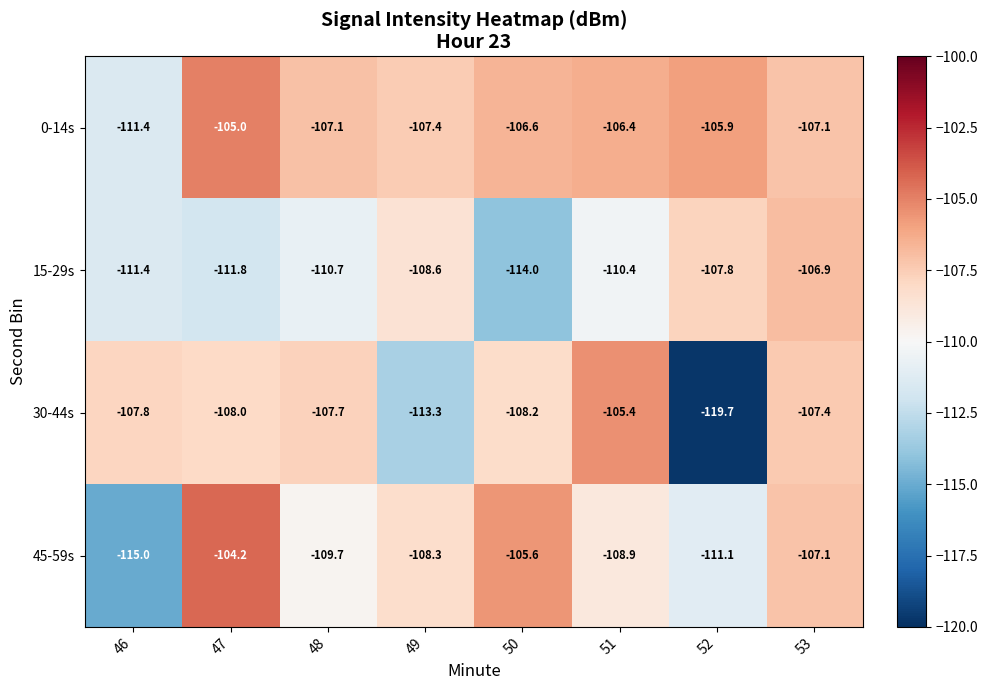

What is the minimum value shown in the chart?

-119.7